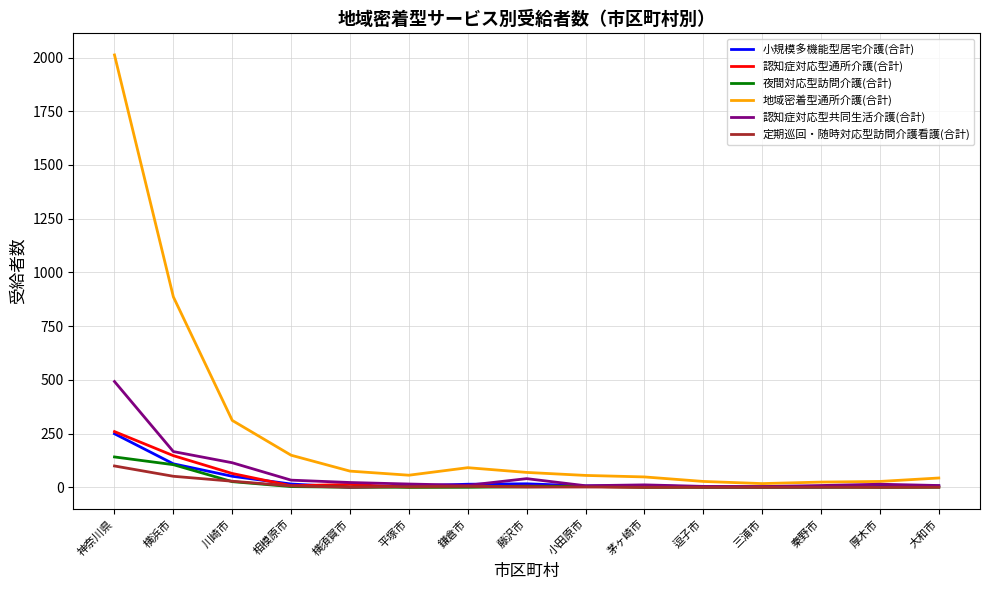

How many categories are shown in the chart?

15